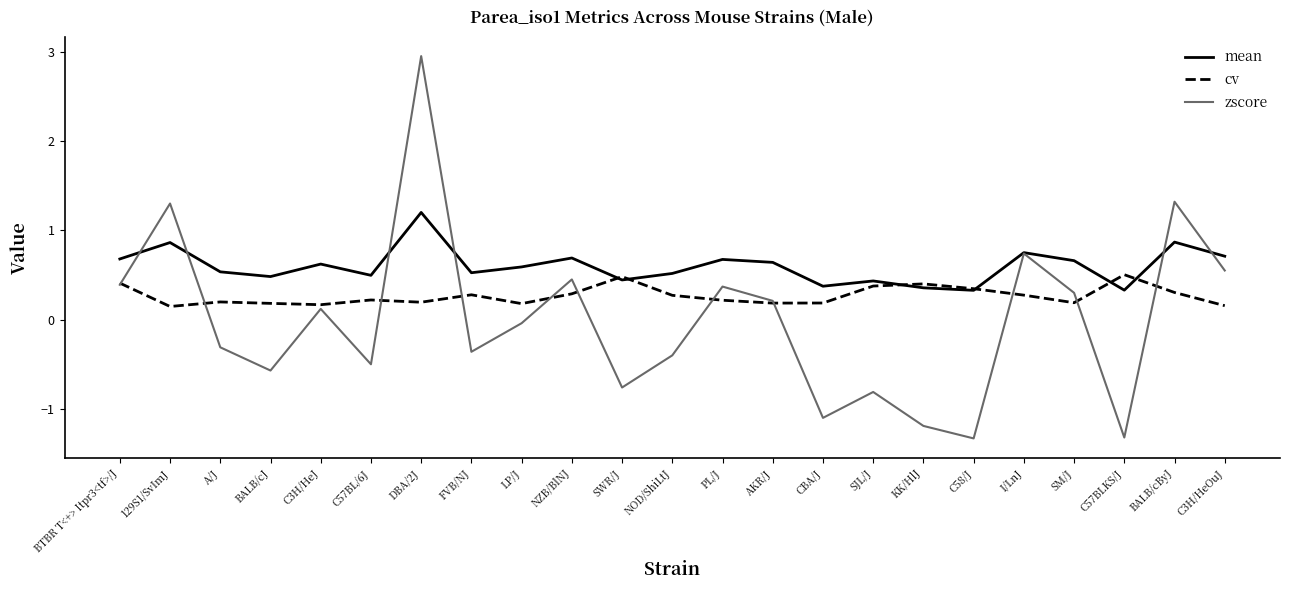

List the series in order of their peak value, highest first.

zscore, mean, cv